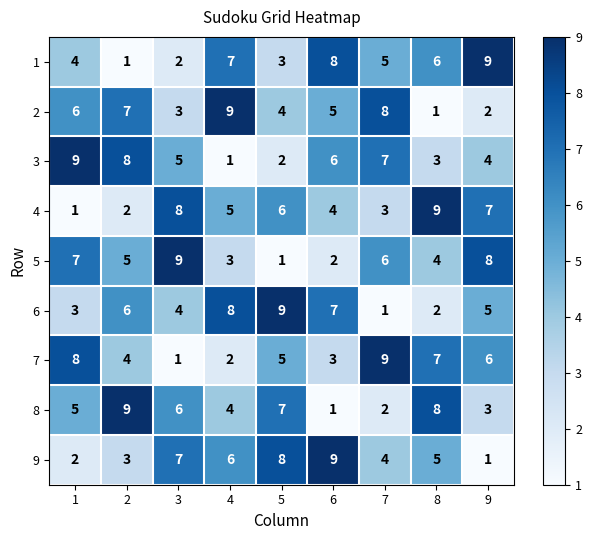

How many data points in 3 are less than 5?

4